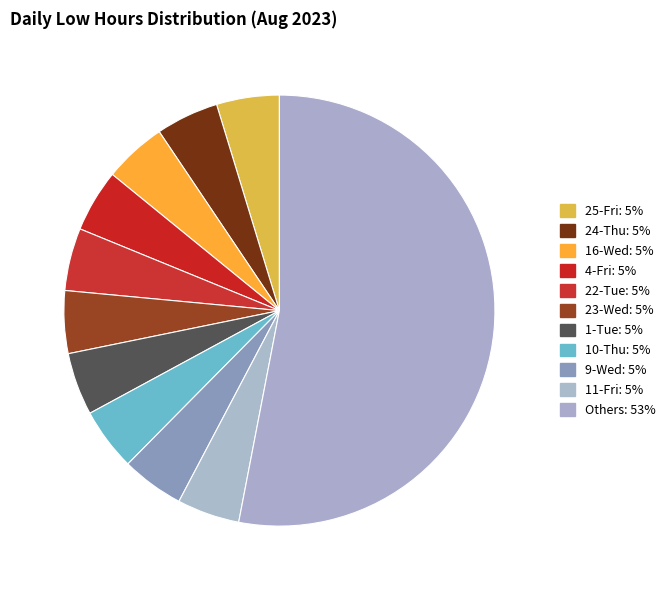

How many slices are in this pie chart?

11